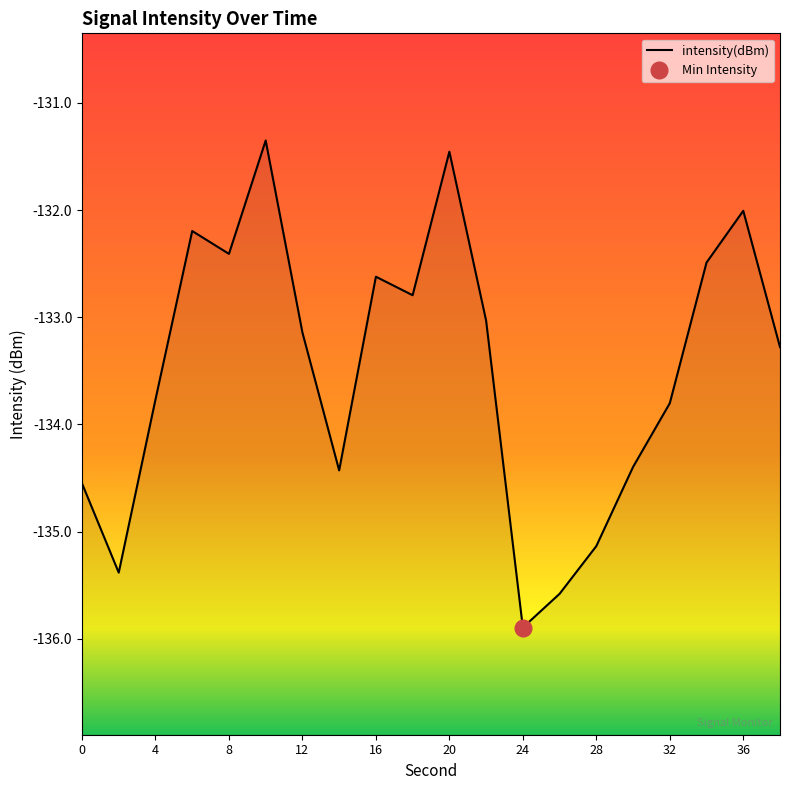

Read the value at 2.

-135.4